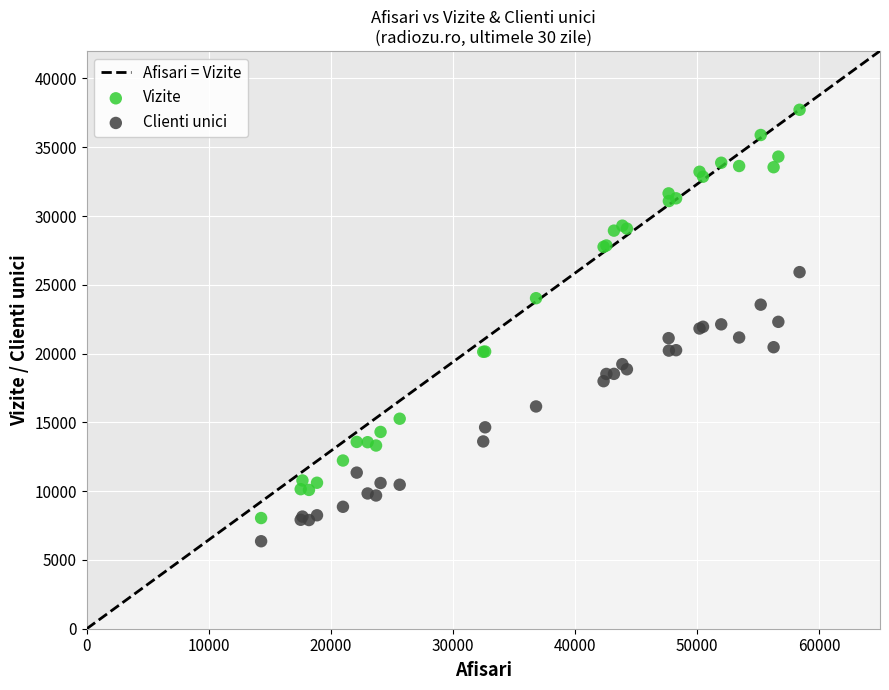

Which series has the largest Y range (max minus min)?

Vizite